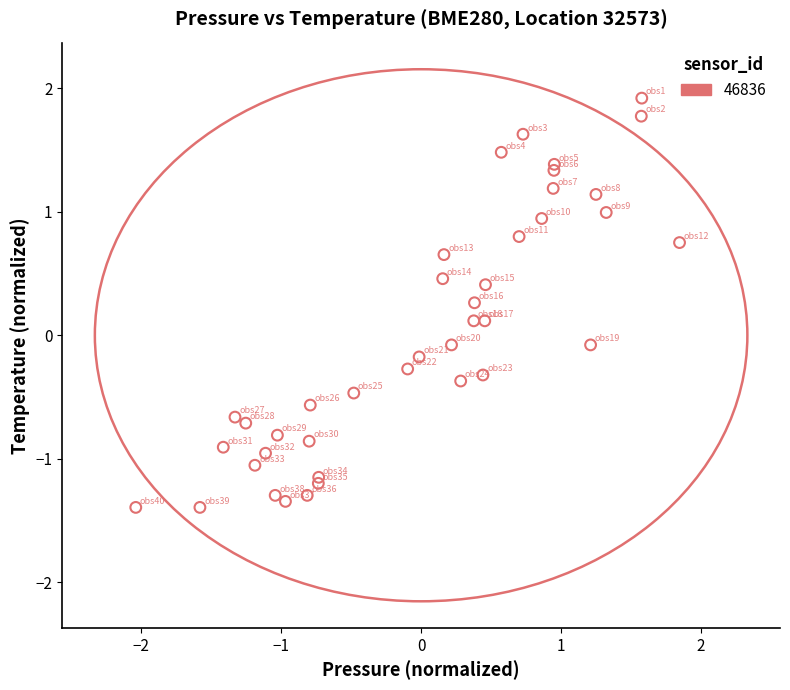

What is the range of Y values (max minus min)?

3.3